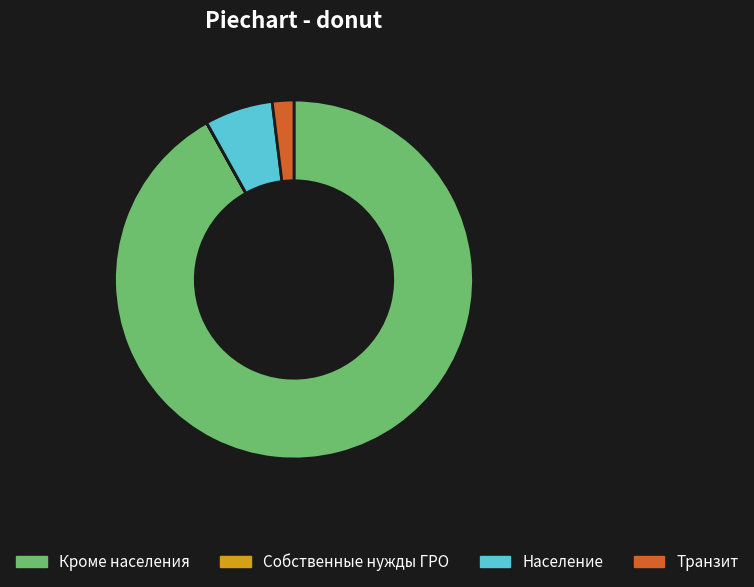

Which slice is the largest?

Кроме населения